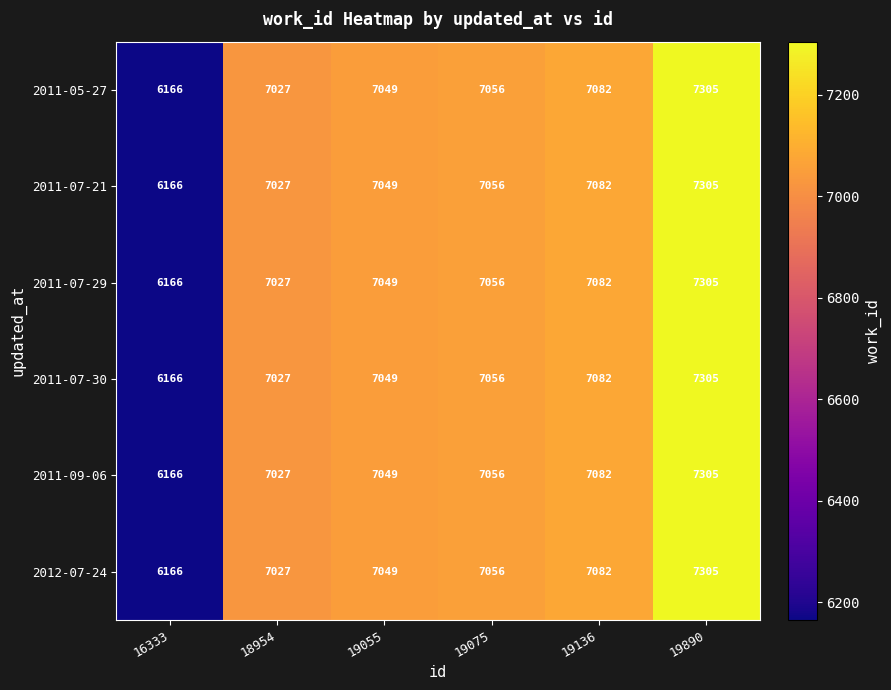

List the labels in order of 2011-09-06 value, smallest first.

16333, 18954, 19055, 19075, 19136, 19890